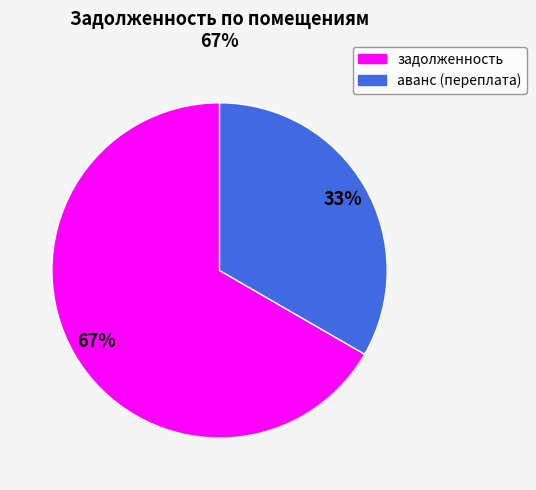

How many segments does this pie chart have?

2